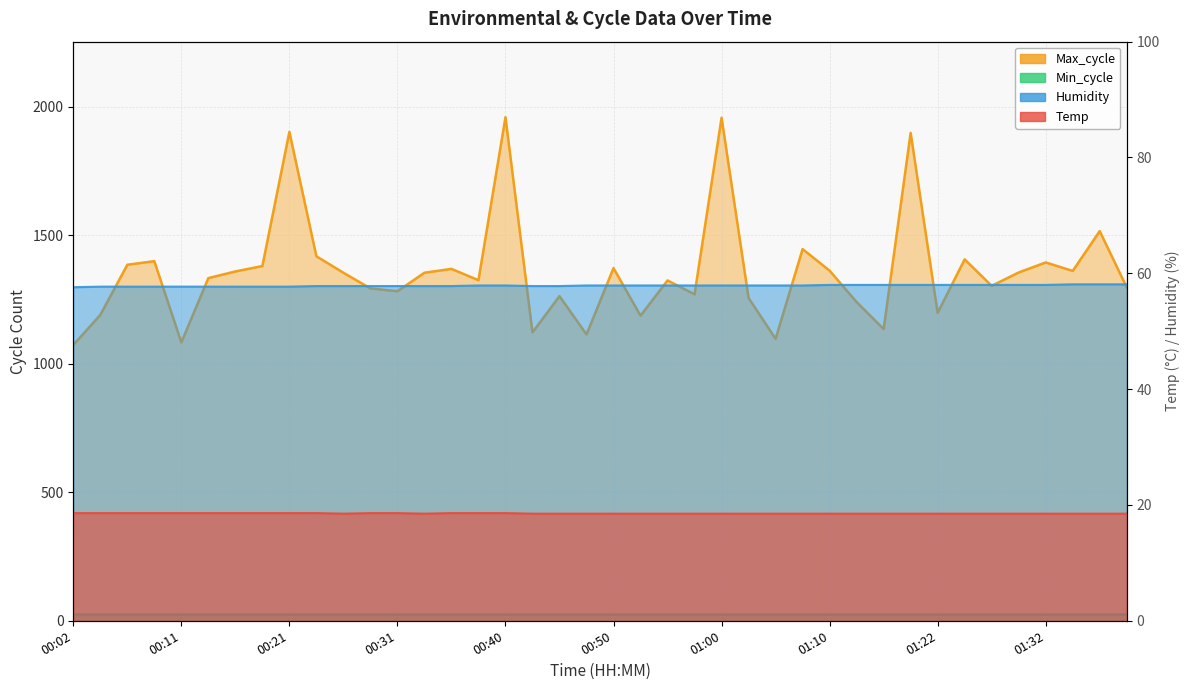

Where is Humidity nearest to the value 57?

00:02